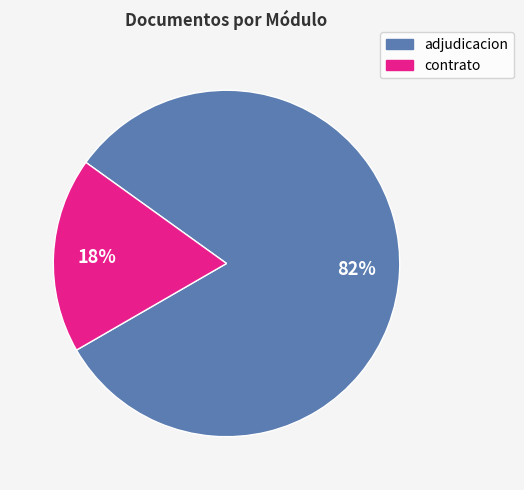

Does any single category account for the majority?

Yes